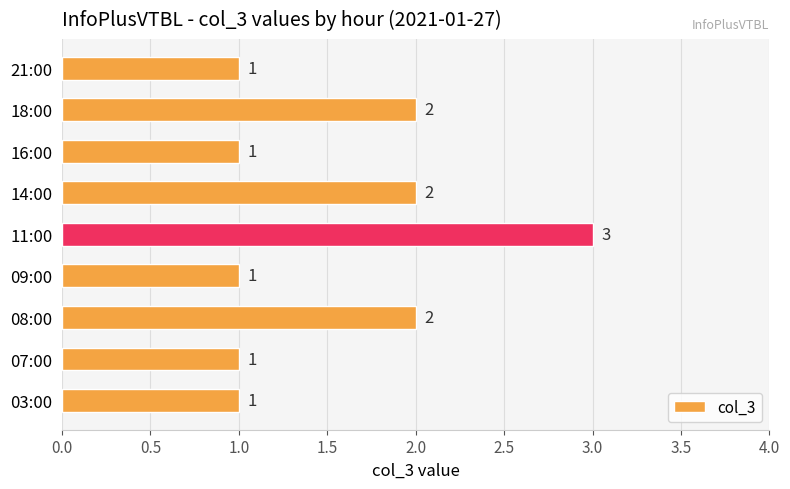

How many categories are shown in the chart?

9